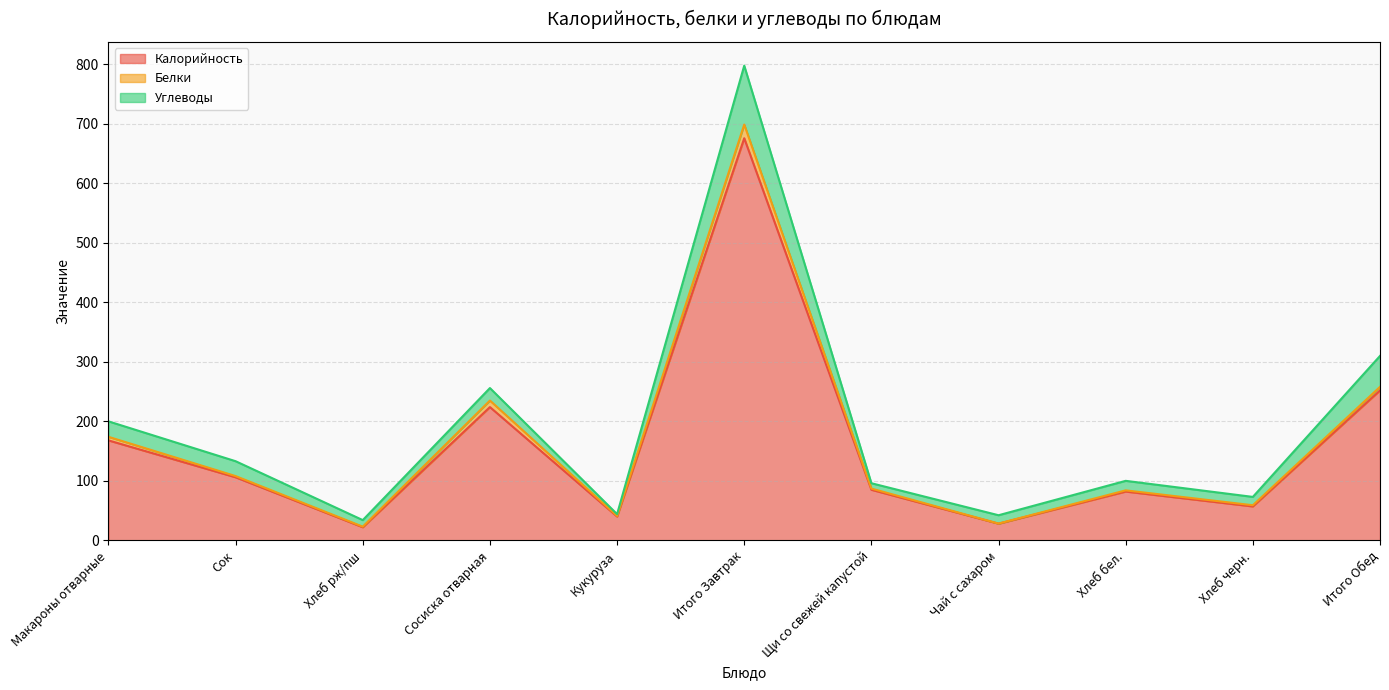

What is the label of the 11th point from the left?

Итого Обед